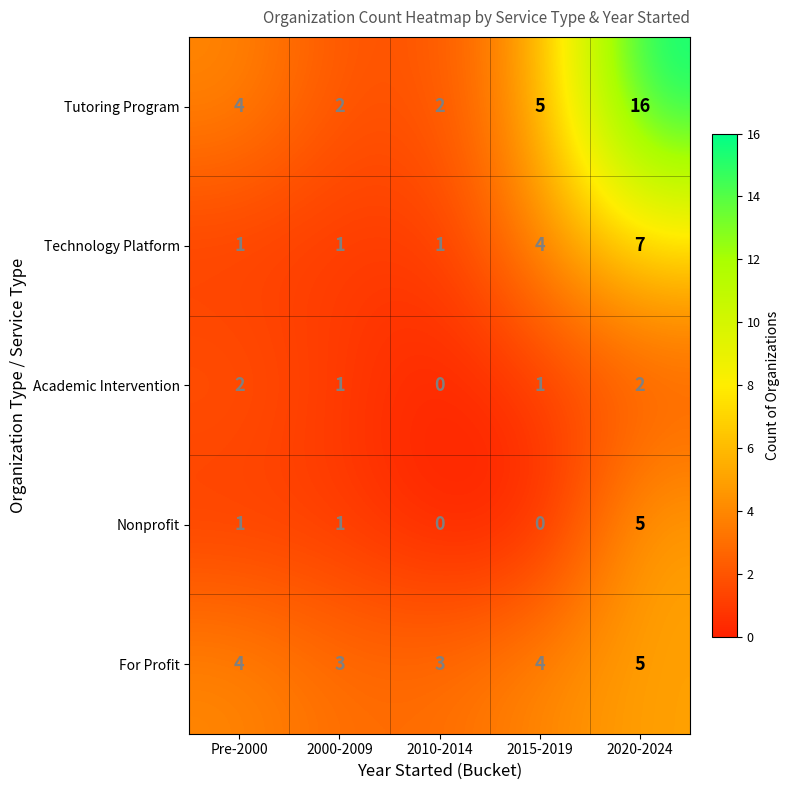

What is the maximum value shown in the chart?

16